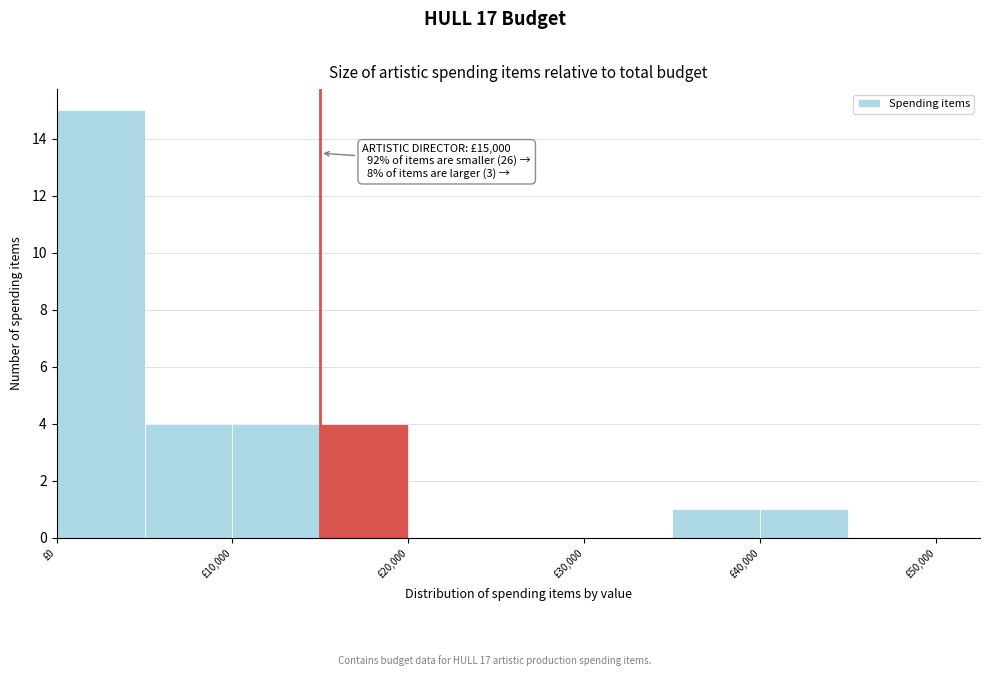

Over which range of the x-axis is the bar tallest?

0 to 5000